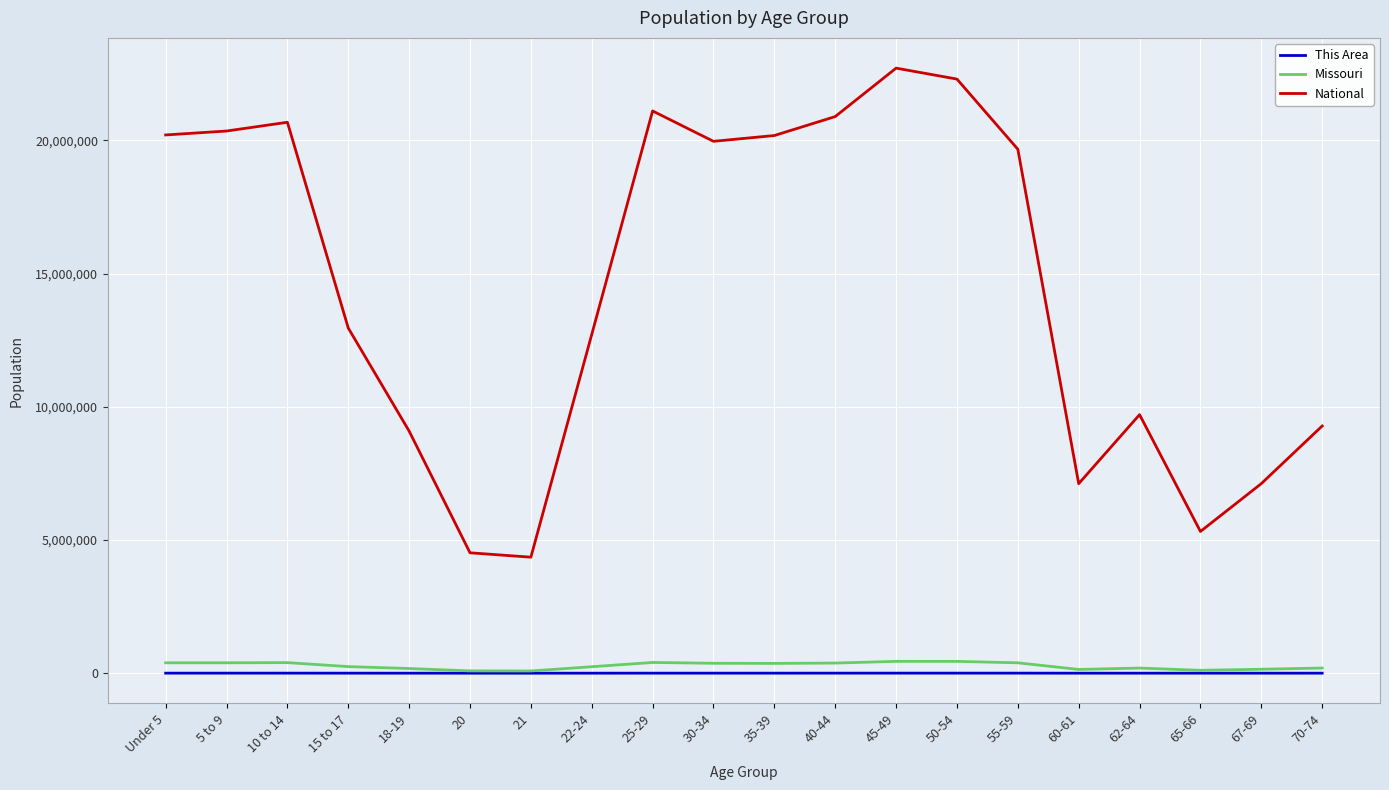

The value of National at Under 5 is 6041398. True or false?

False